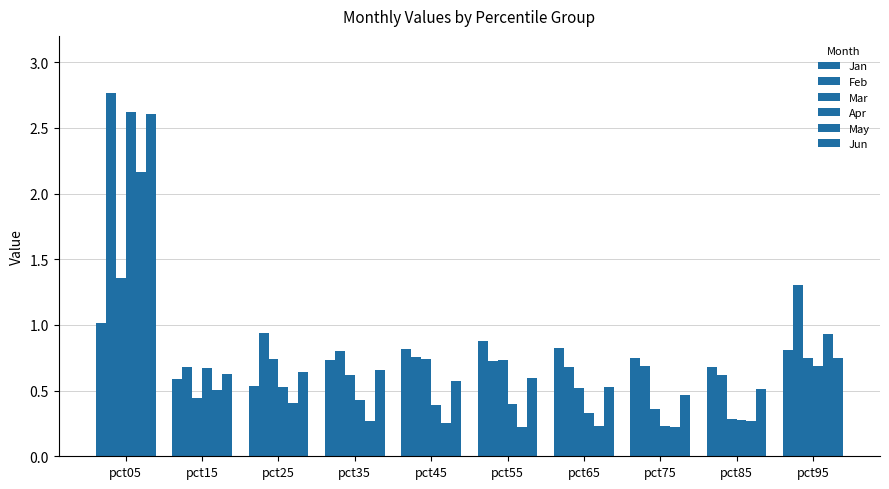

Which label corresponds to the smallest value in the chart?

pct75